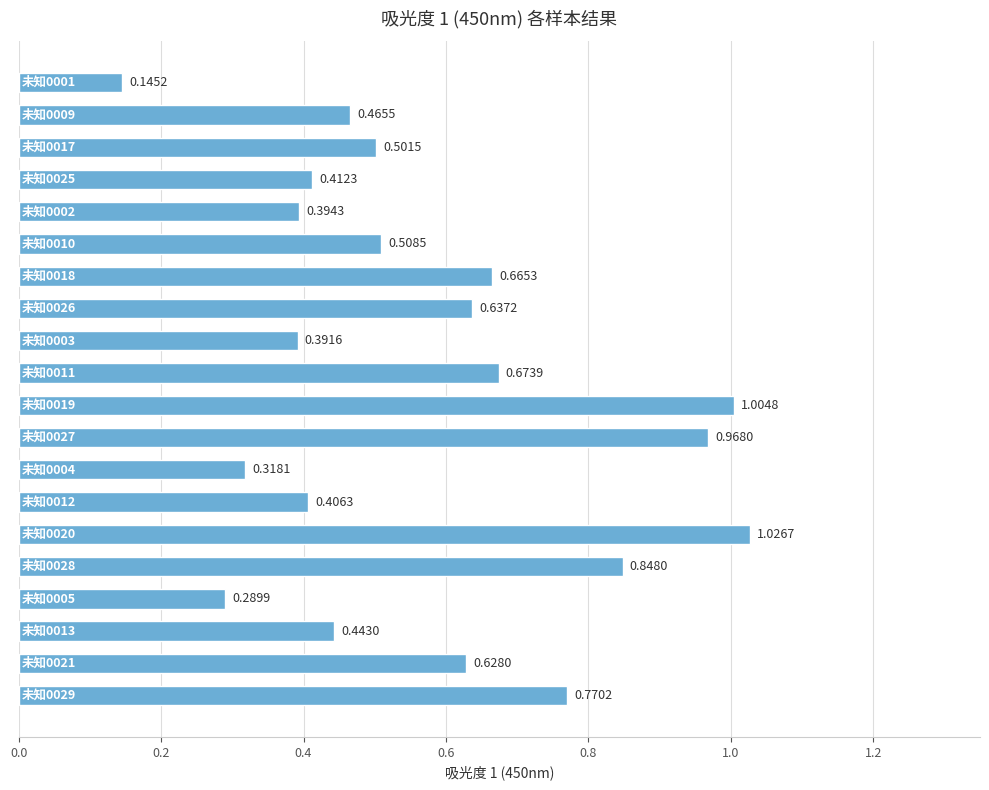

What is the difference between the maximum and minimum values?

0.9